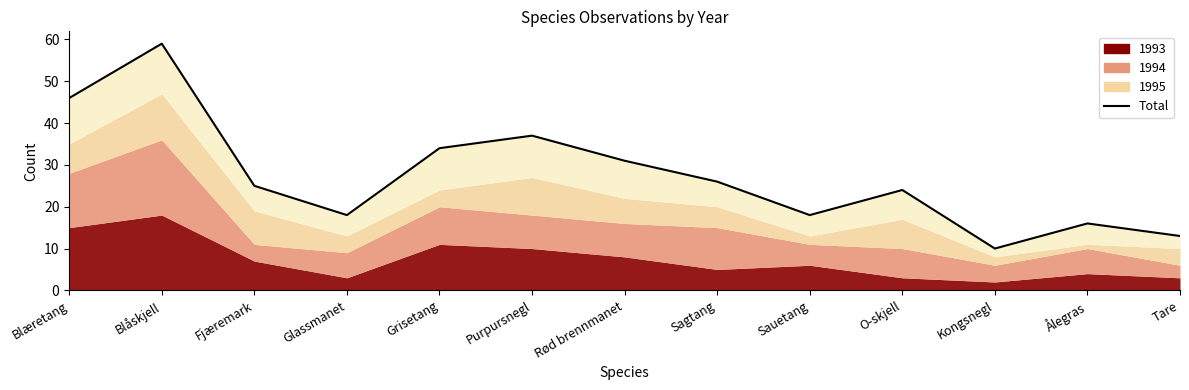

Where is the first local maximum?

Blåskjell